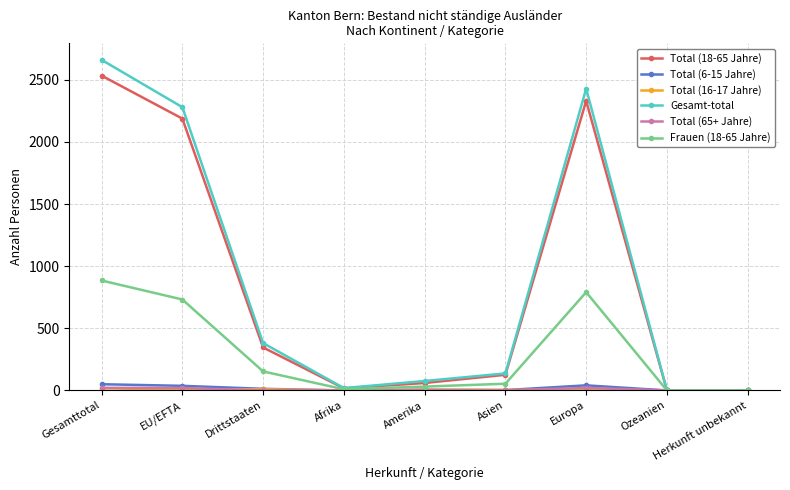

Which series changed the most between Drittstaaten and Asien?

Gesamt-total